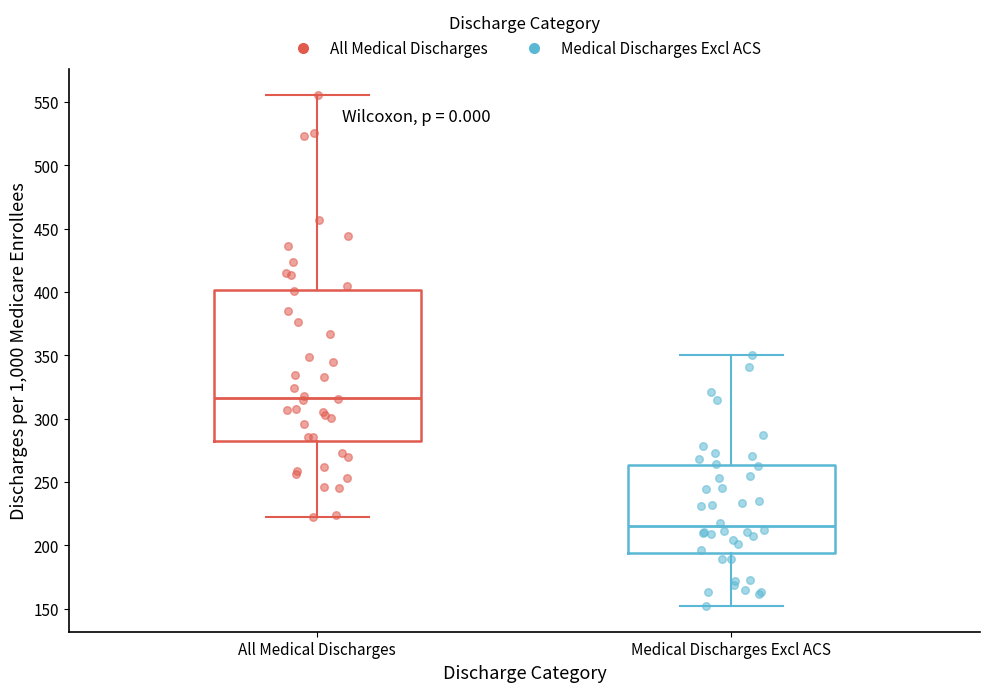

Where does the lower whisker of the box for All Medical Discharges end on the y-axis? The values are not printed on the chart, so give them approximately, as read against the axis.

225